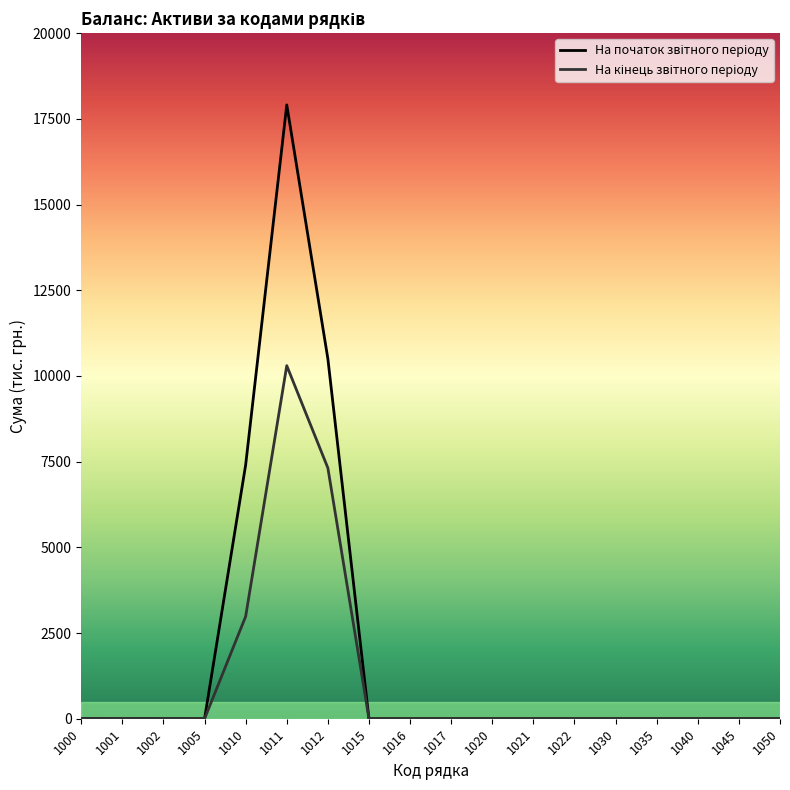

What is the total value across all series at 1011?

28208